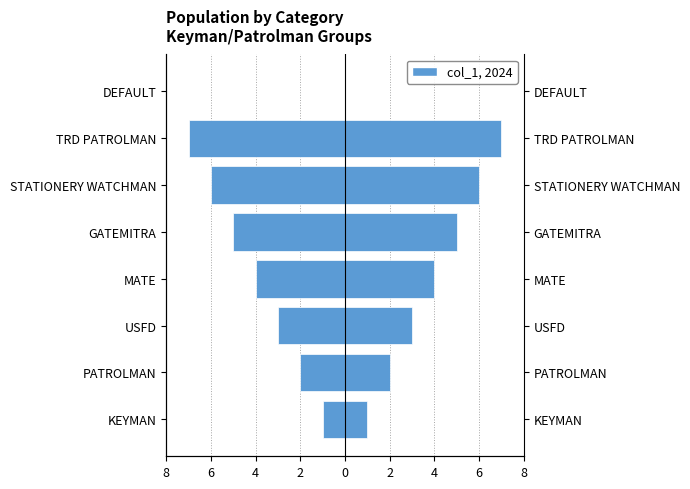

The chart shows a value of -2 at TRD PATROLMAN. True or false?

False